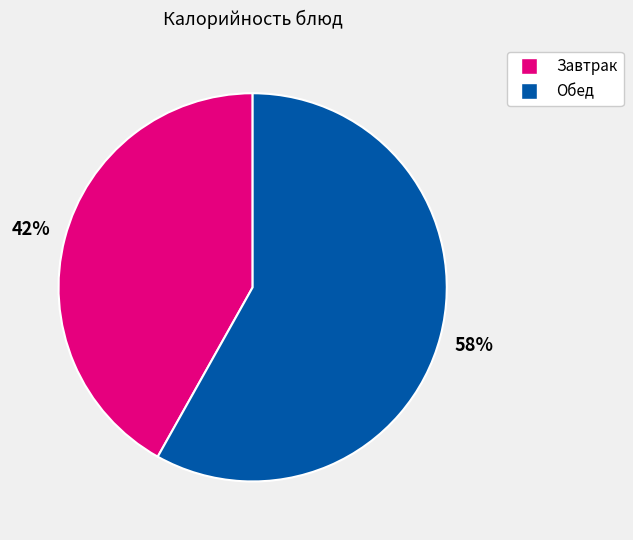

Is there a majority slice in this chart?

Yes